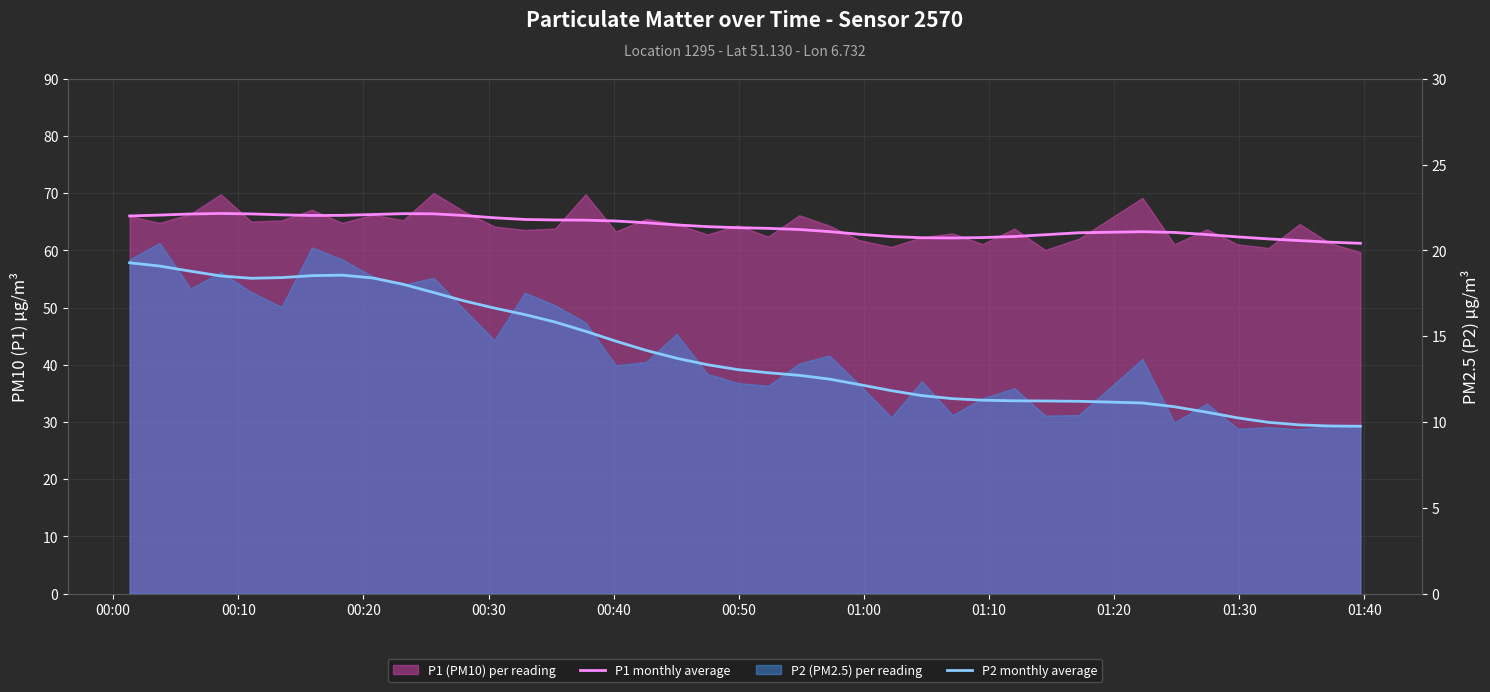

At how many categories does at least one series exceed 40?

40